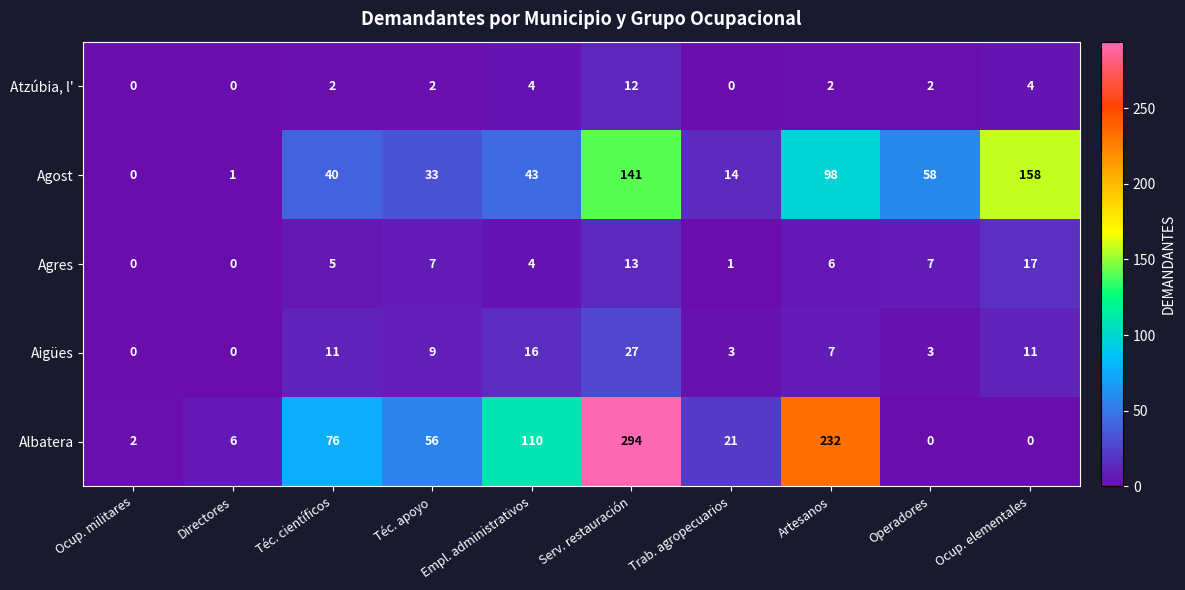

The Albatera series shows 192 at Empl. administrativos. True or false?

False